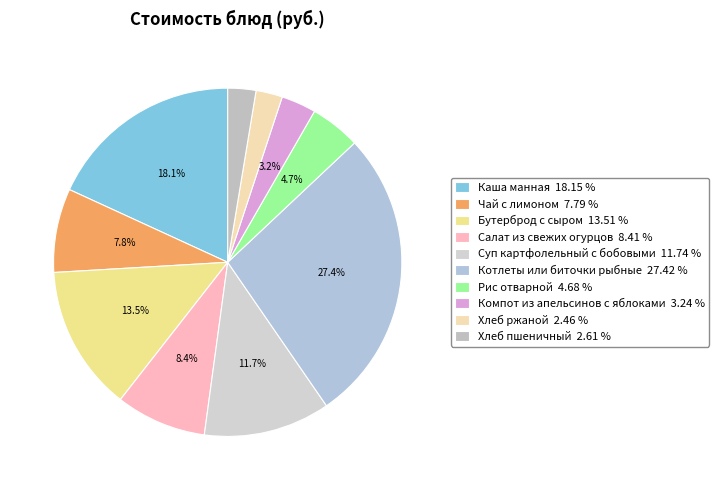

To the nearest percent, what is the average slice percentage?

10%